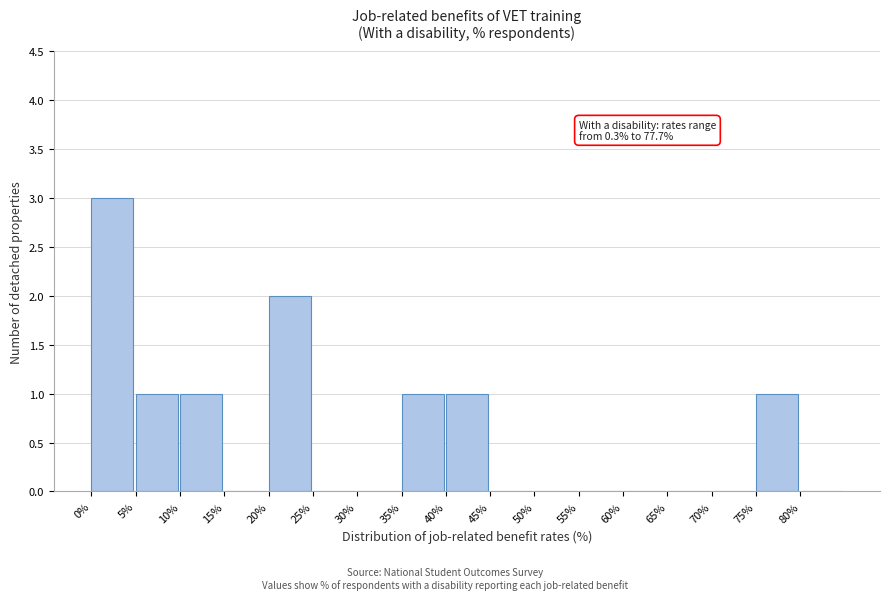

Over which range of the x-axis is the bar tallest?

0 to 5